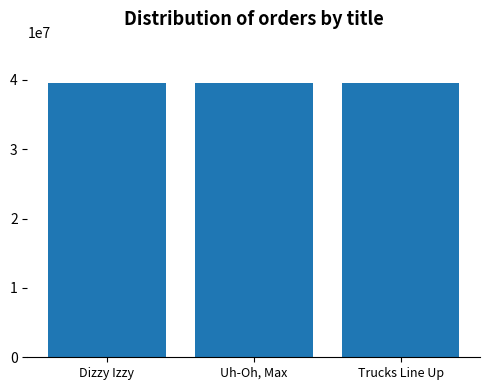

What position from the left is Dizzy Izzy?

1